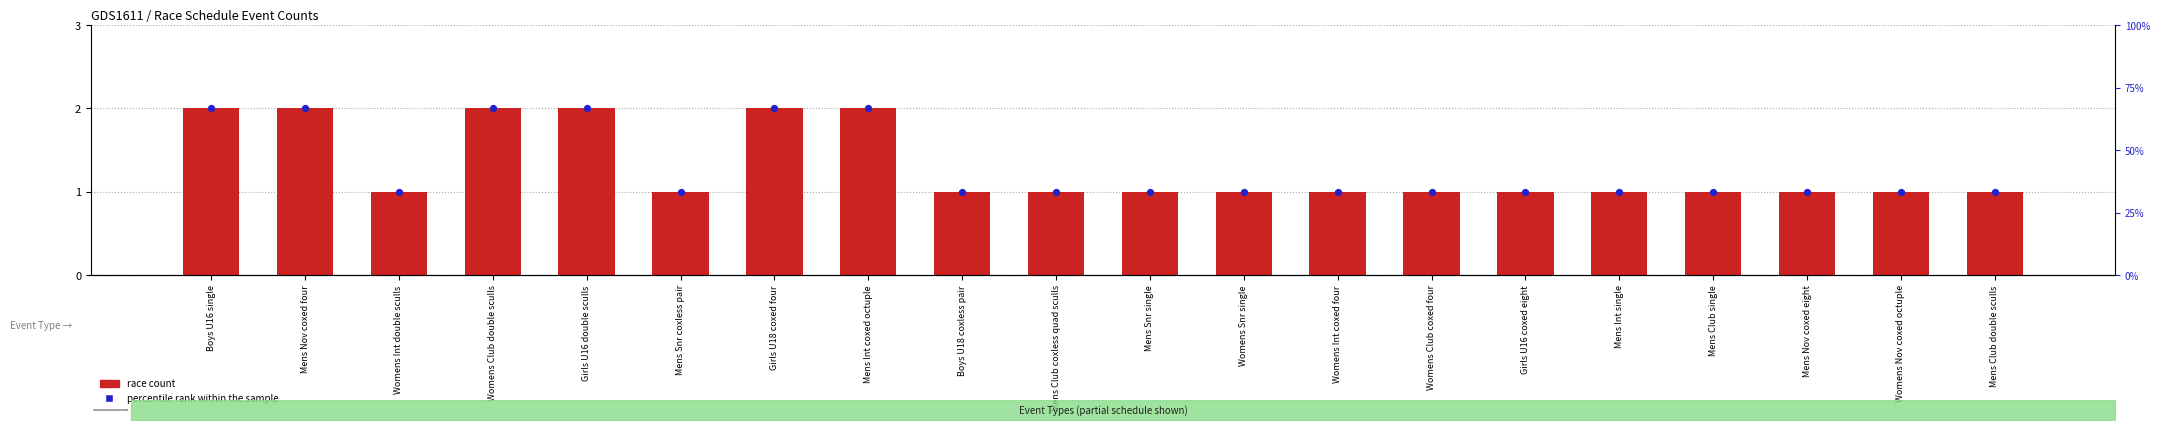

Which series contains the highest Y value?

race count